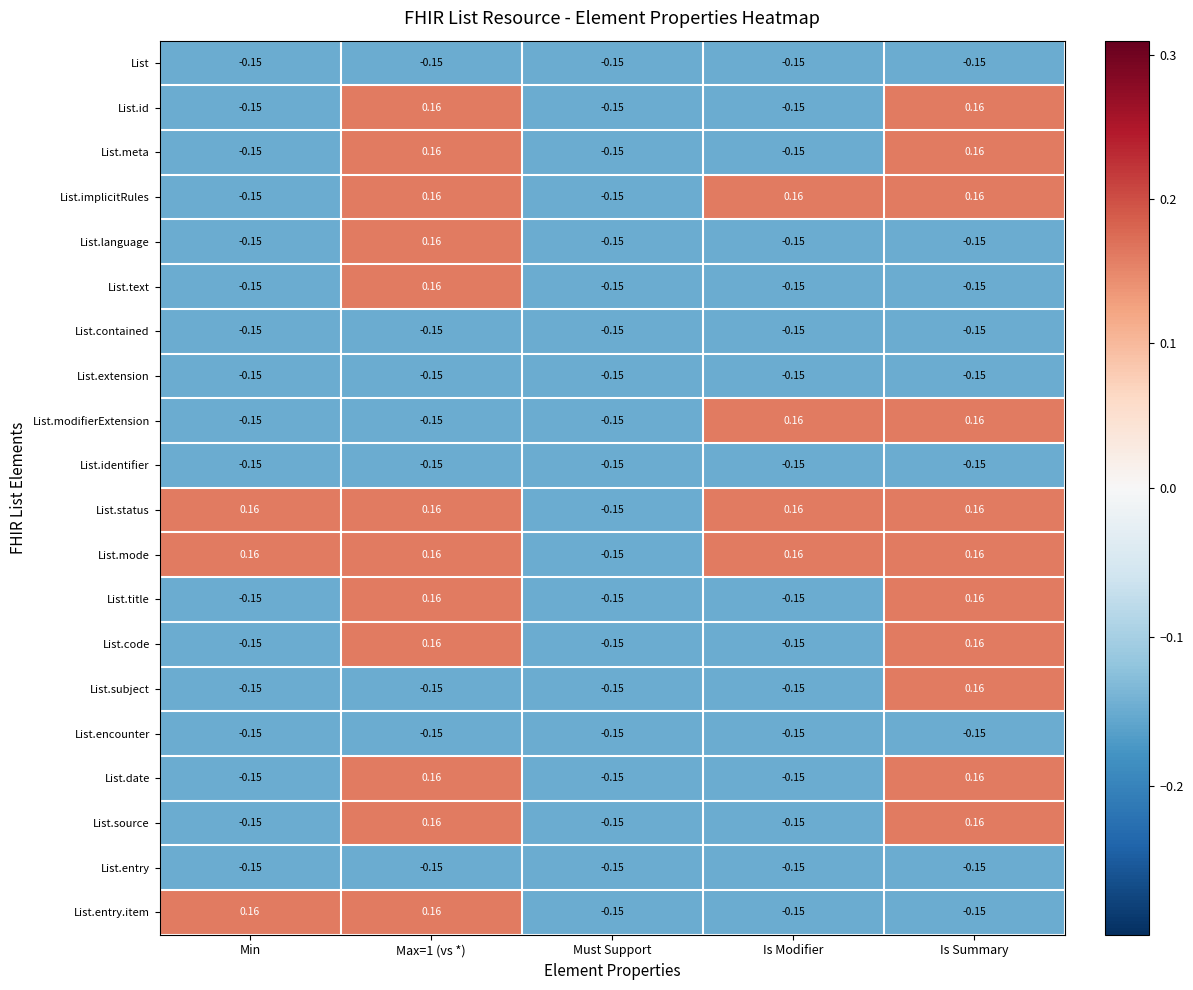

At which category is the sum across all series the highest?

Max=1 (vs *)